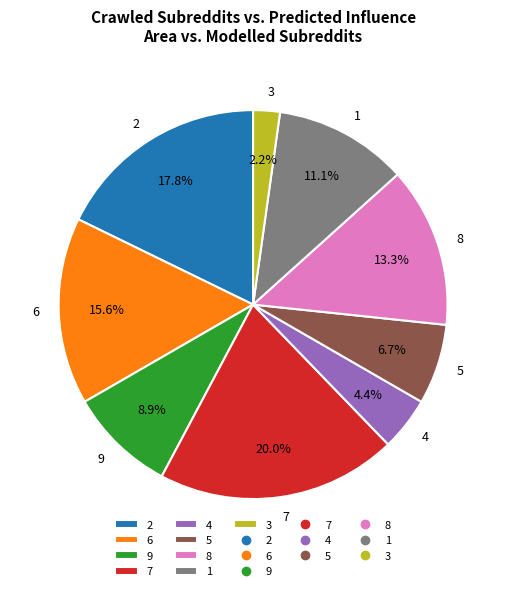

To the nearest percent, what is the average slice percentage?

11%